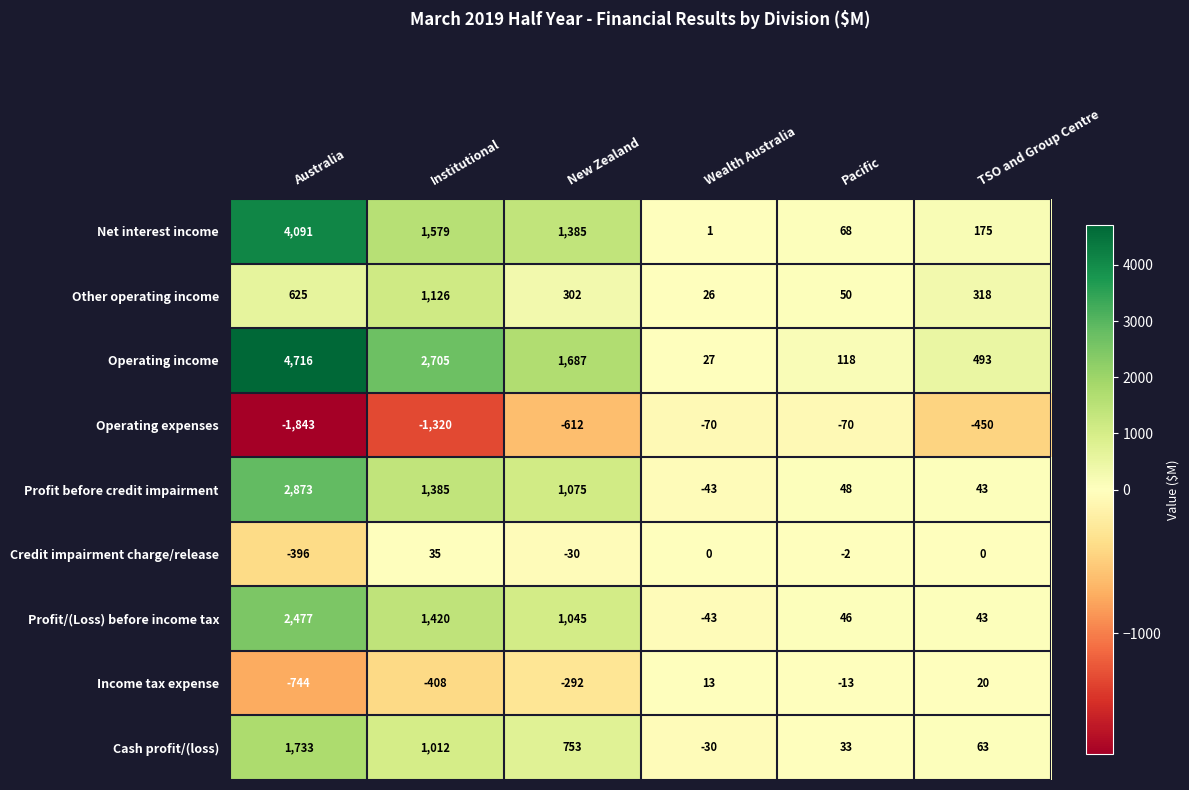

What is the sum of the Other operating income values at Wealth Australia and Pacific?

76